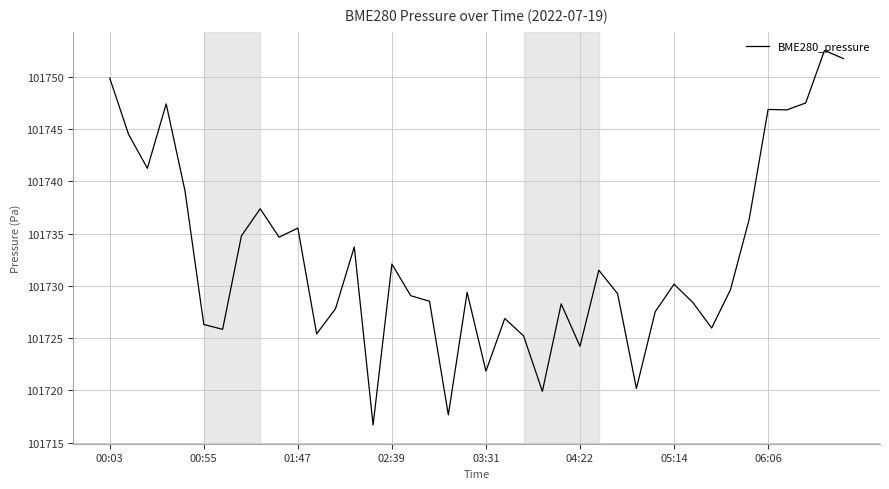

What is the maximum value shown in the chart?

101752.5